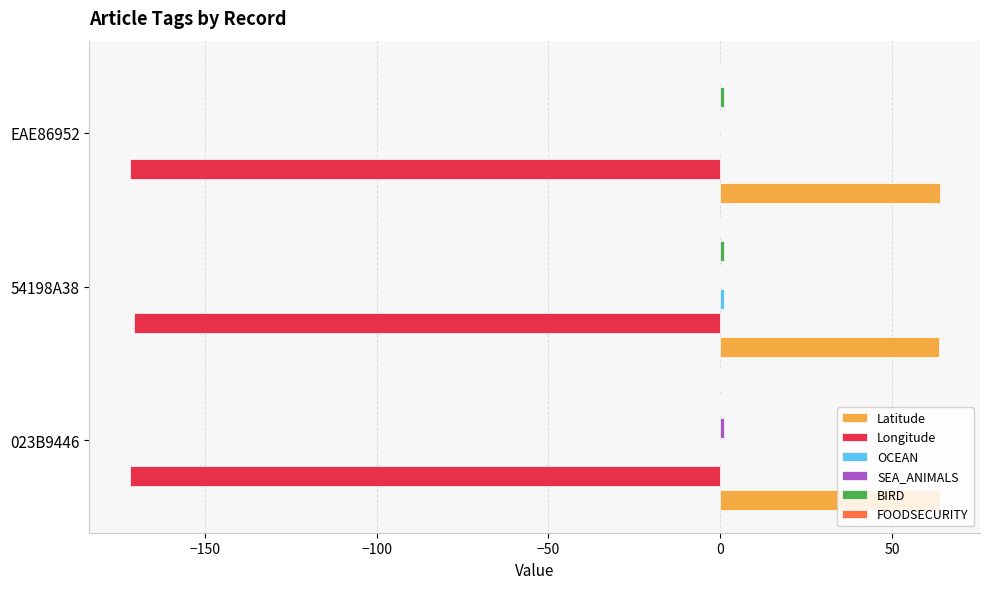

Which series has the largest total across all categories?

Latitude